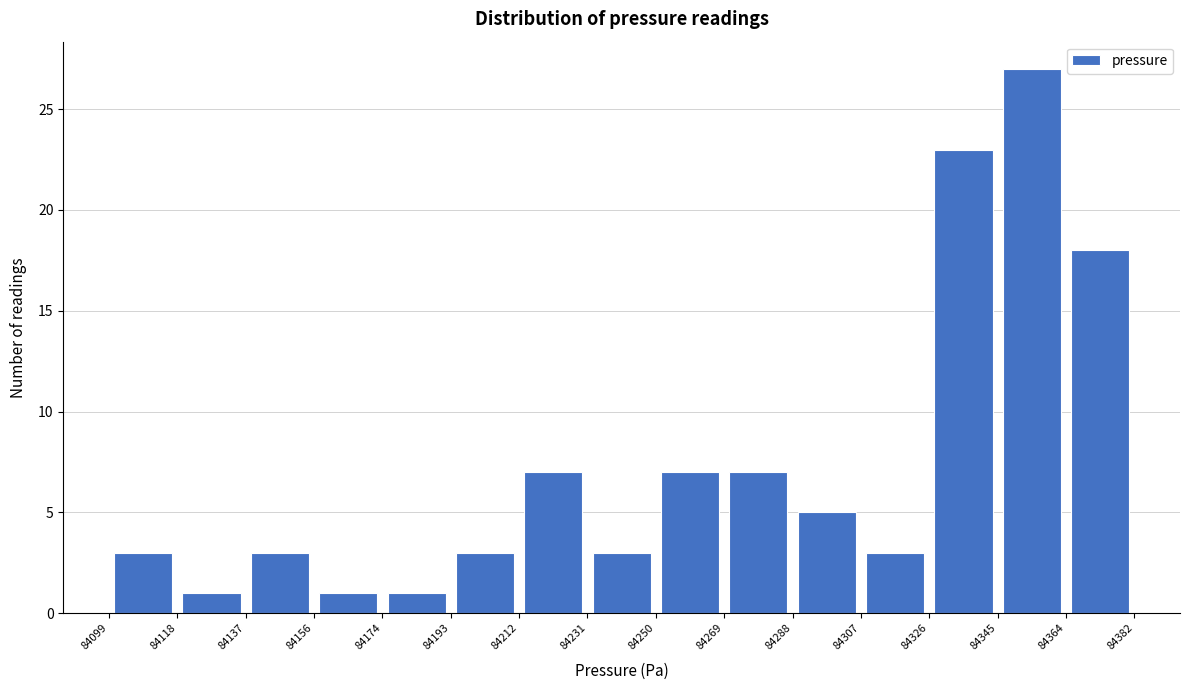

Reading left to right, transcribe this chart: for each bar, give the range it covers on the x-axis and its height. The values are not printed on the chart, so give them approximately, as read against the axis.

84099 to 84118: 3
84118 to 84137: 1
84137 to 84156: 3
84156 to 84174: 1
84174 to 84193: 1
84193 to 84212: 3
84212 to 84231: 7
84231 to 84250: 3
84250 to 84269: 7
84269 to 84288: 7
84288 to 84307: 5
84307 to 84326: 3
84326 to 84345: 23
84345 to 84364: 27
84364 to 84382: 18